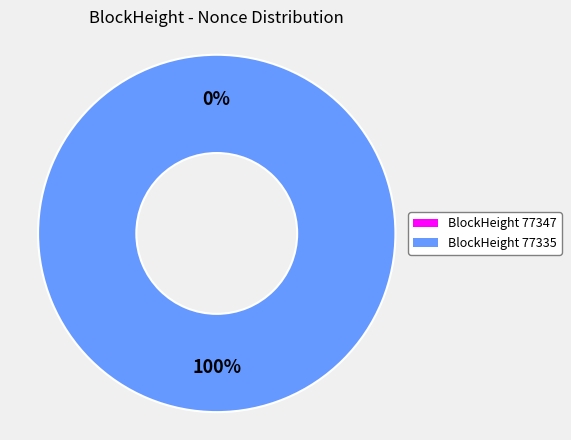

To the nearest percent, what is the average slice percentage?

50%